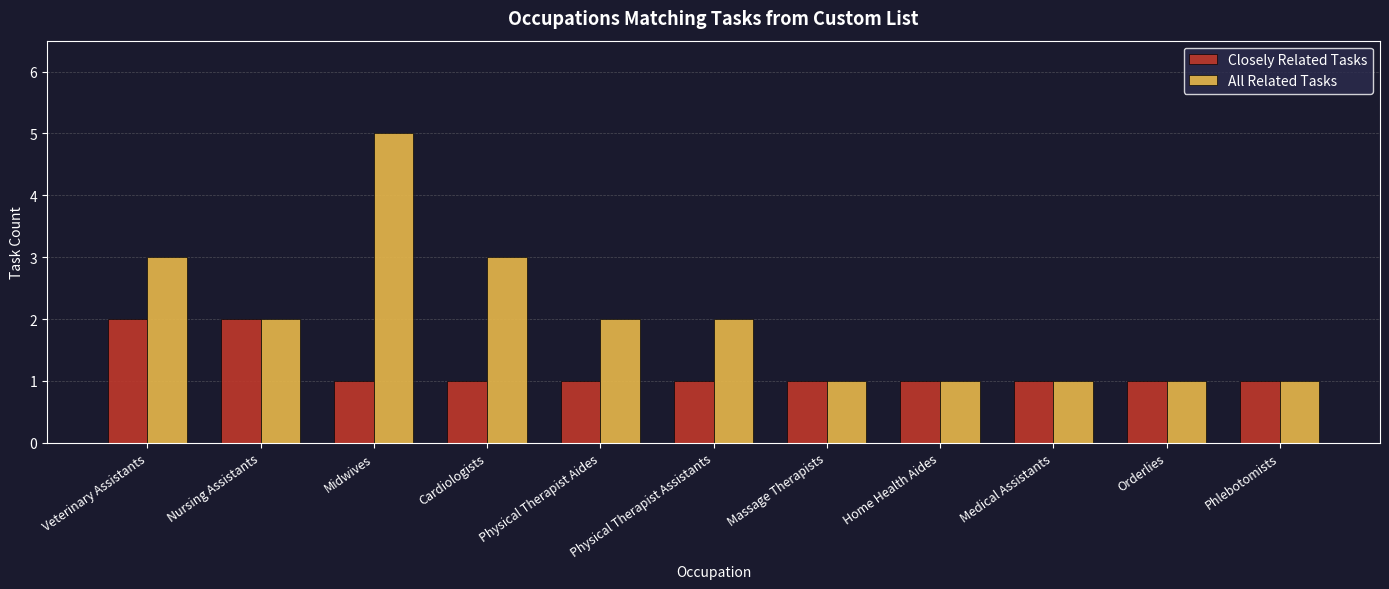

How many values in the All Related Tasks series are below 2?

5